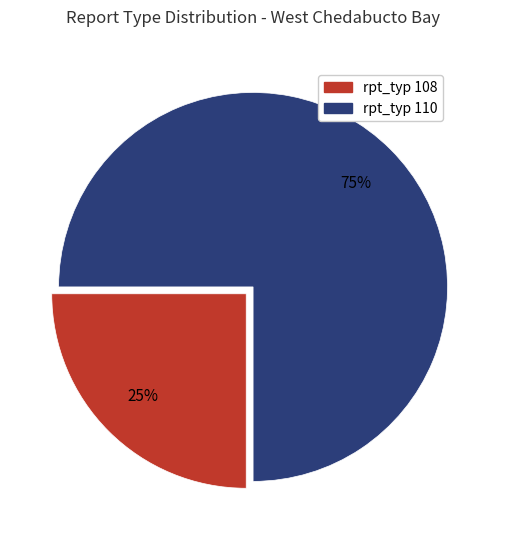

Rank the categories by value from highest to lowest.

rpt_typ 110, rpt_typ 108